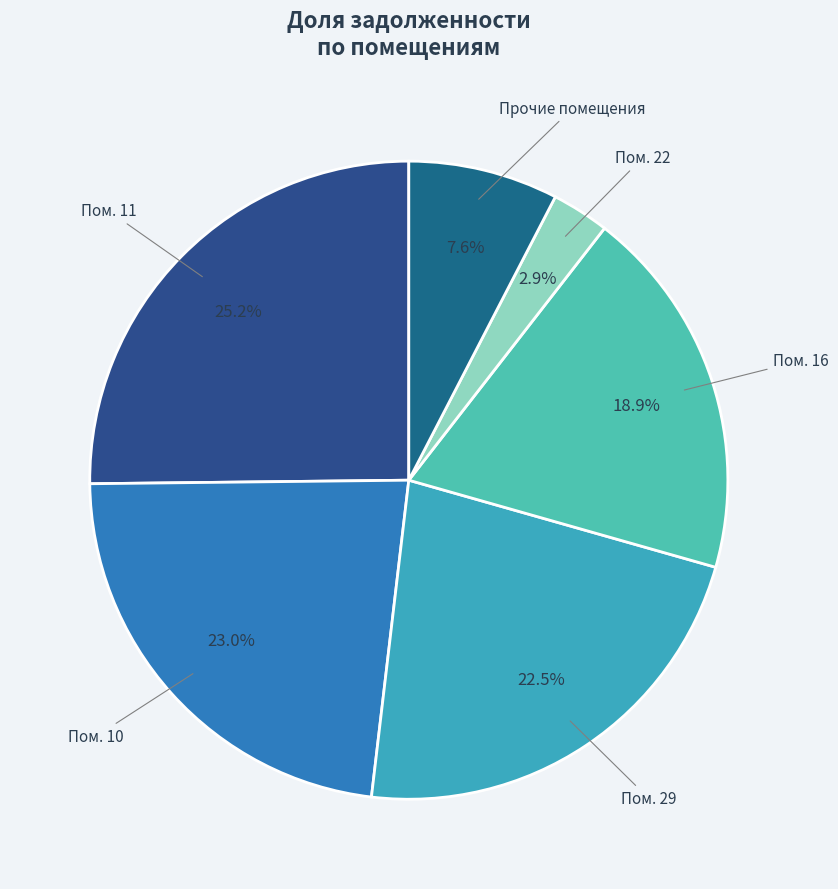

Count the number of slices in the pie.

6